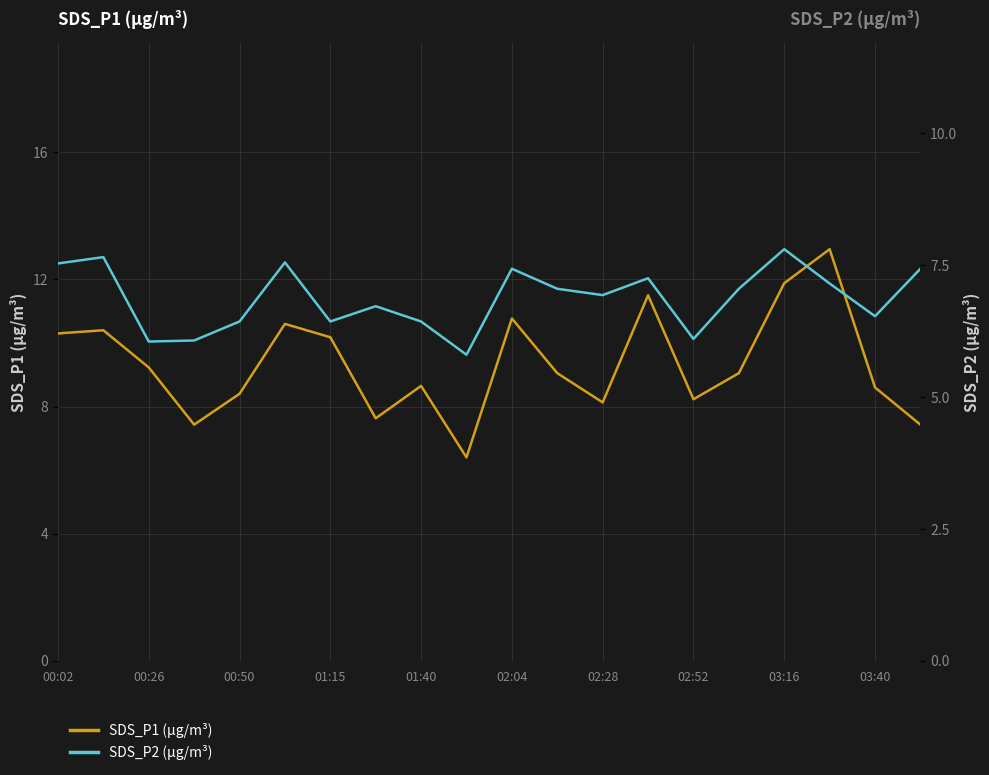

What is the lowest value of the SDS_P1 (µg/m³) series?

6.4